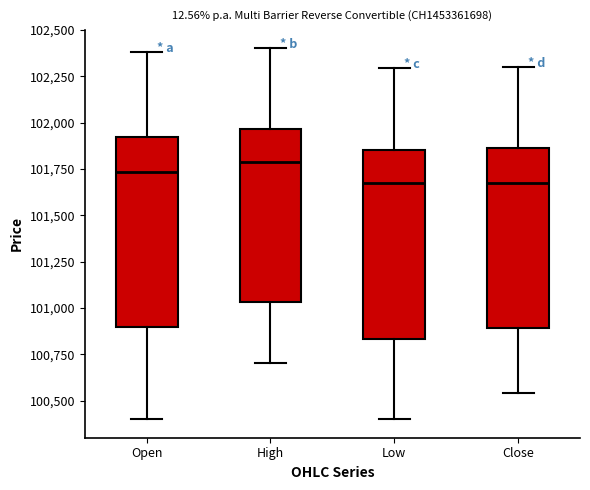

Reading left to right, read every box against the y-axis: the position of its median line, the range the box covers, and the ends of its whiskers. The values are not printed on the chart, so give them approximately, as read against the axis.

Open: median 101750, box 100900 to 101900, whiskers 100400 to 102400
High: median 101800, box 101050 to 101950, whiskers 100700 to 102400
Low: median 101700, box 100850 to 101850, whiskers 100400 to 102300
Close: median 101700, box 100900 to 101850, whiskers 100550 to 102300